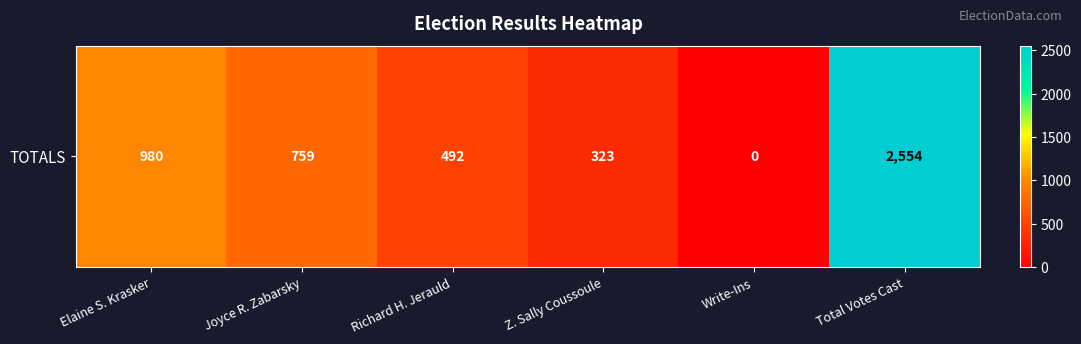

Rank the categories by value from highest to lowest.

Total Votes Cast, Elaine S. Krasker, Joyce R. Zabarsky, Richard H. Jerauld, Z. Sally Coussoule, Write-Ins